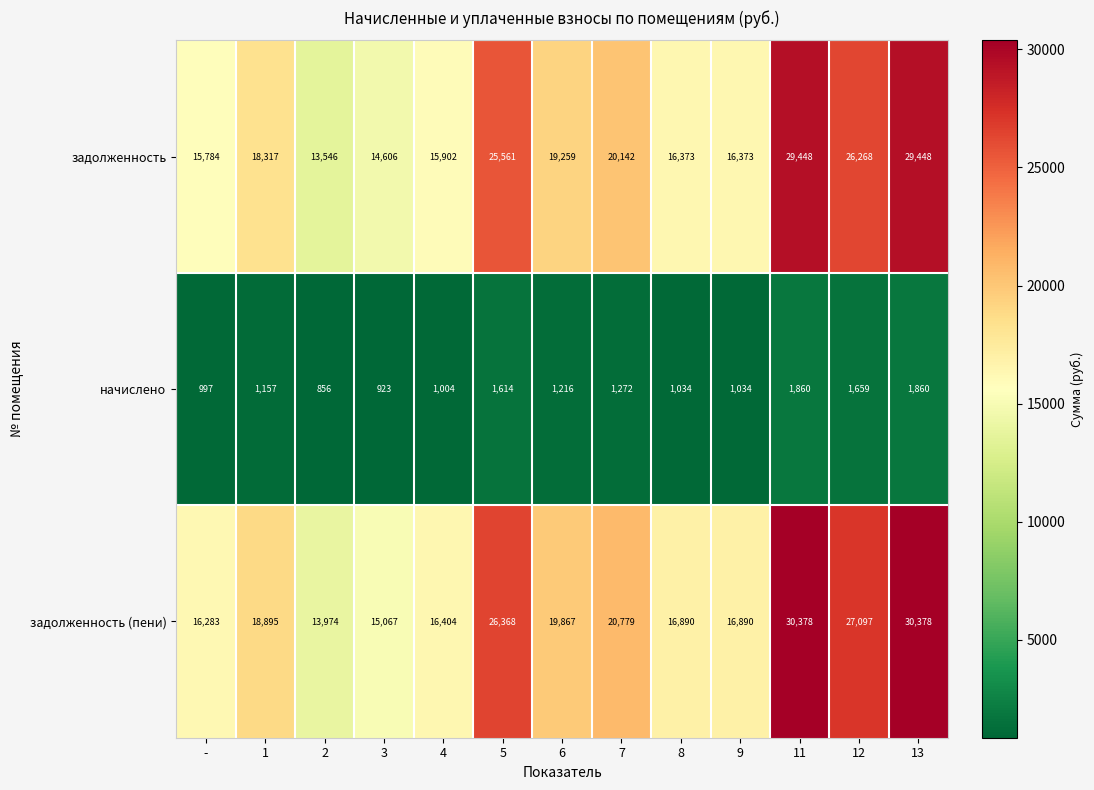

What is the minimum value shown in the chart?

856